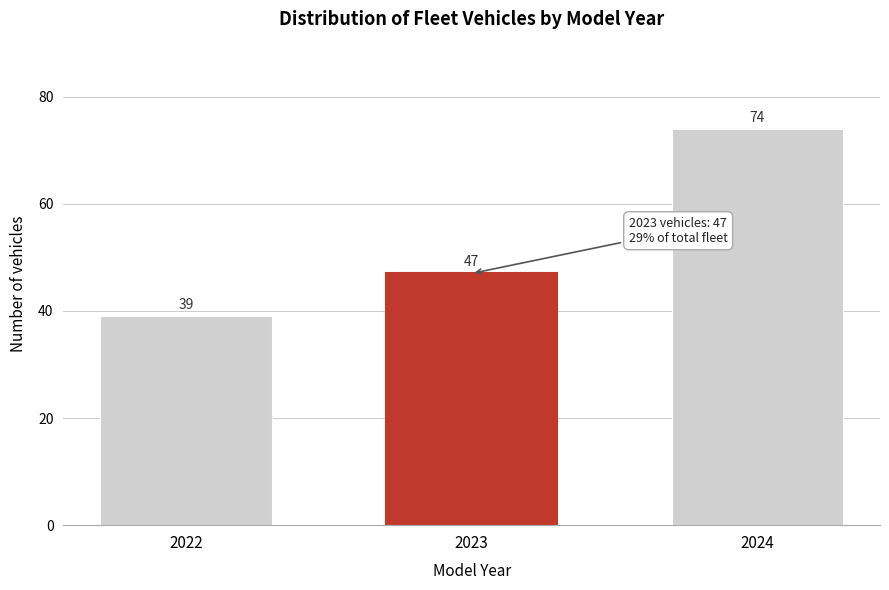

Reading left to right, extract all data points from this chart.

2022=39	2023=47	2024=74